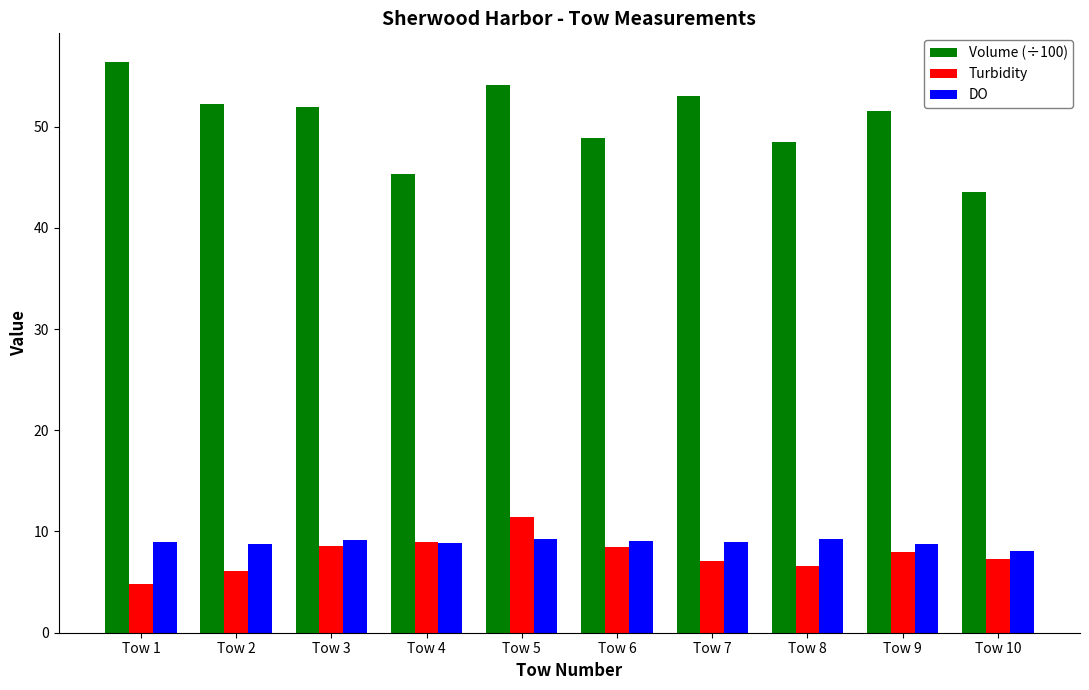

How many categories are shown in the chart?

10